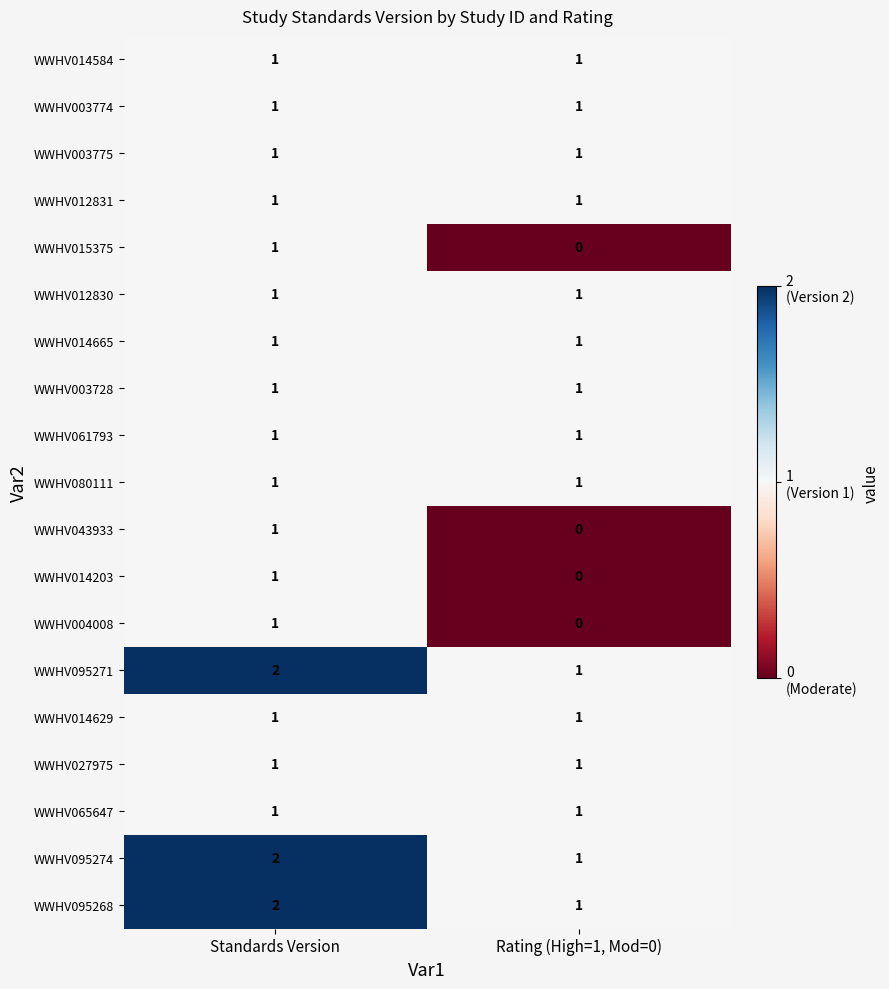

At which category does the chart reach its minimum across all series?

Rating (High=1, Mod=0)